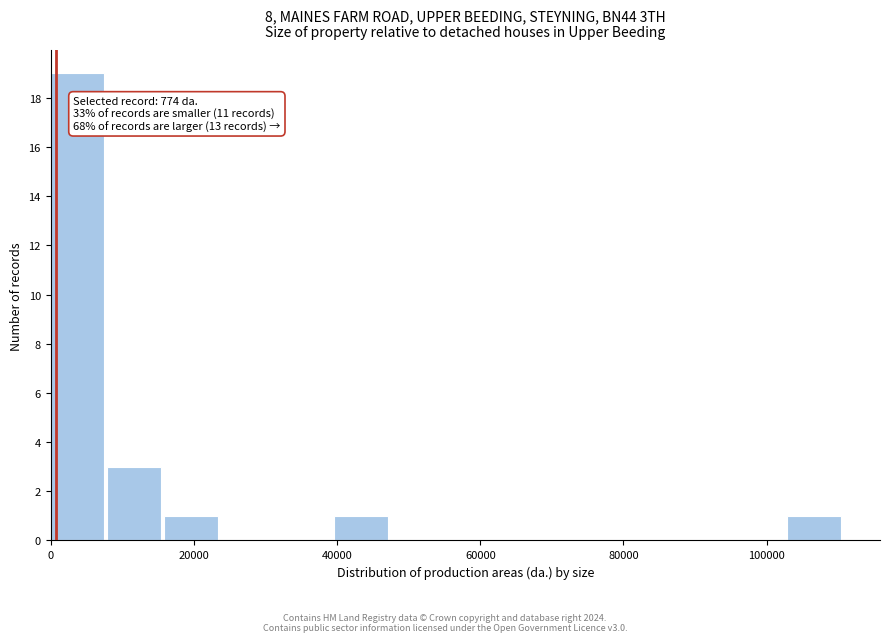

Read against the x-axis, roughly where is the centre of the tallest bar?

4000